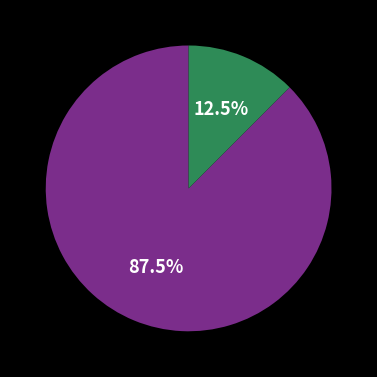

Is there a majority slice in this chart?

Yes